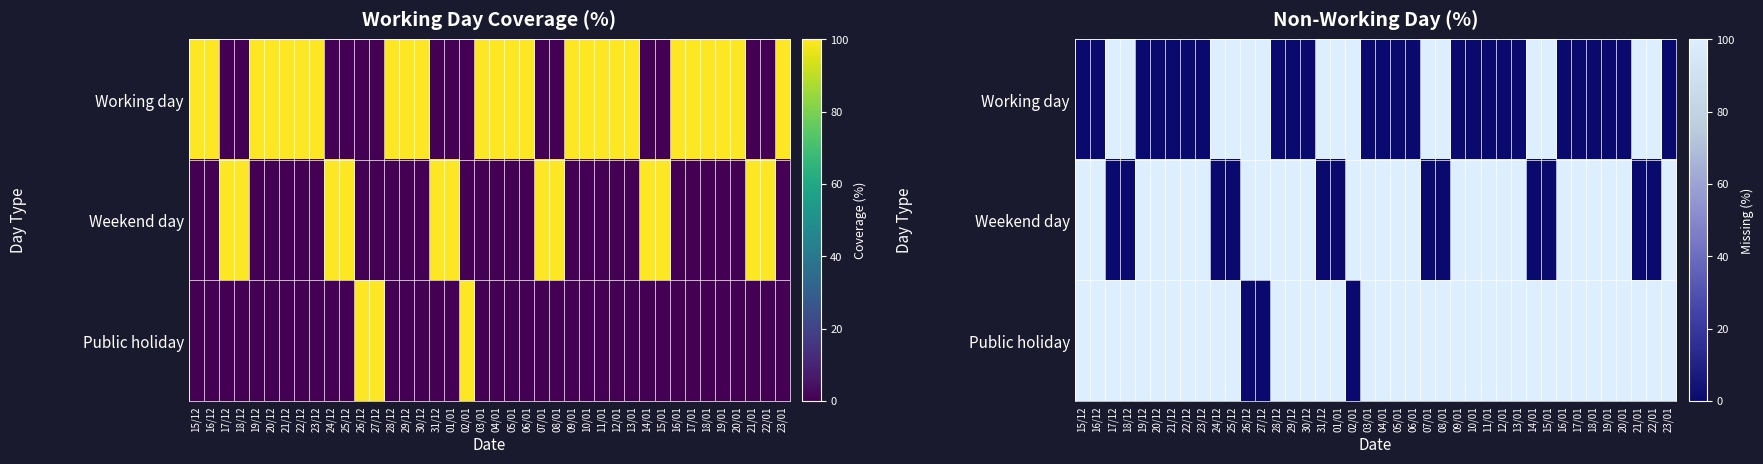

What is the maximum value for Weekend day?

100